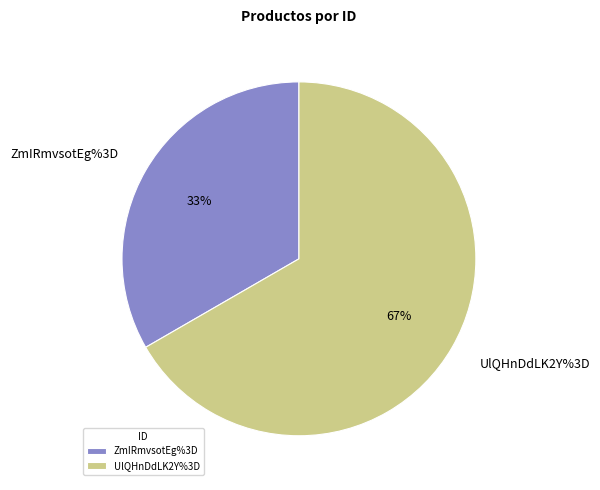

What percentage is the ZmIRmvsotEg%3D slice, to the nearest percent?

33%